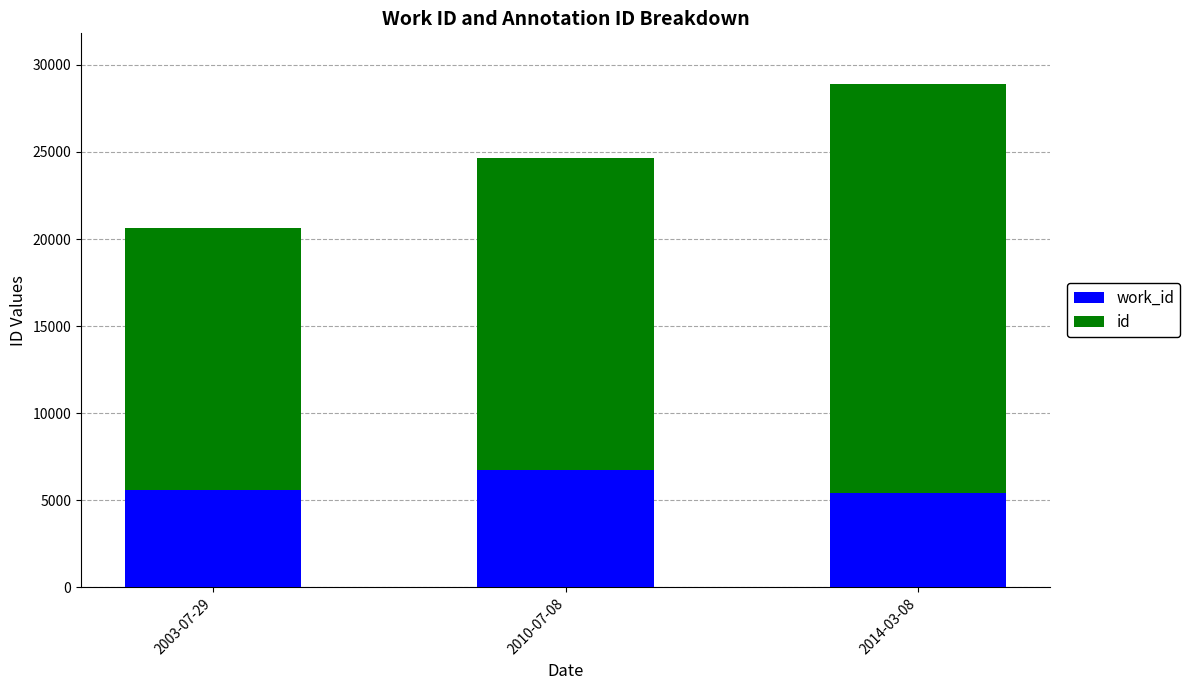

What is the total value across all series at 2010-07-08?

24663